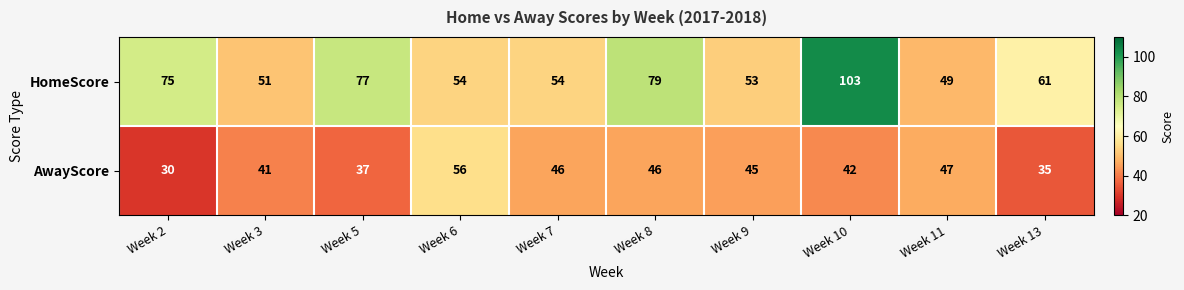

What is the minimum value shown in the chart?

30